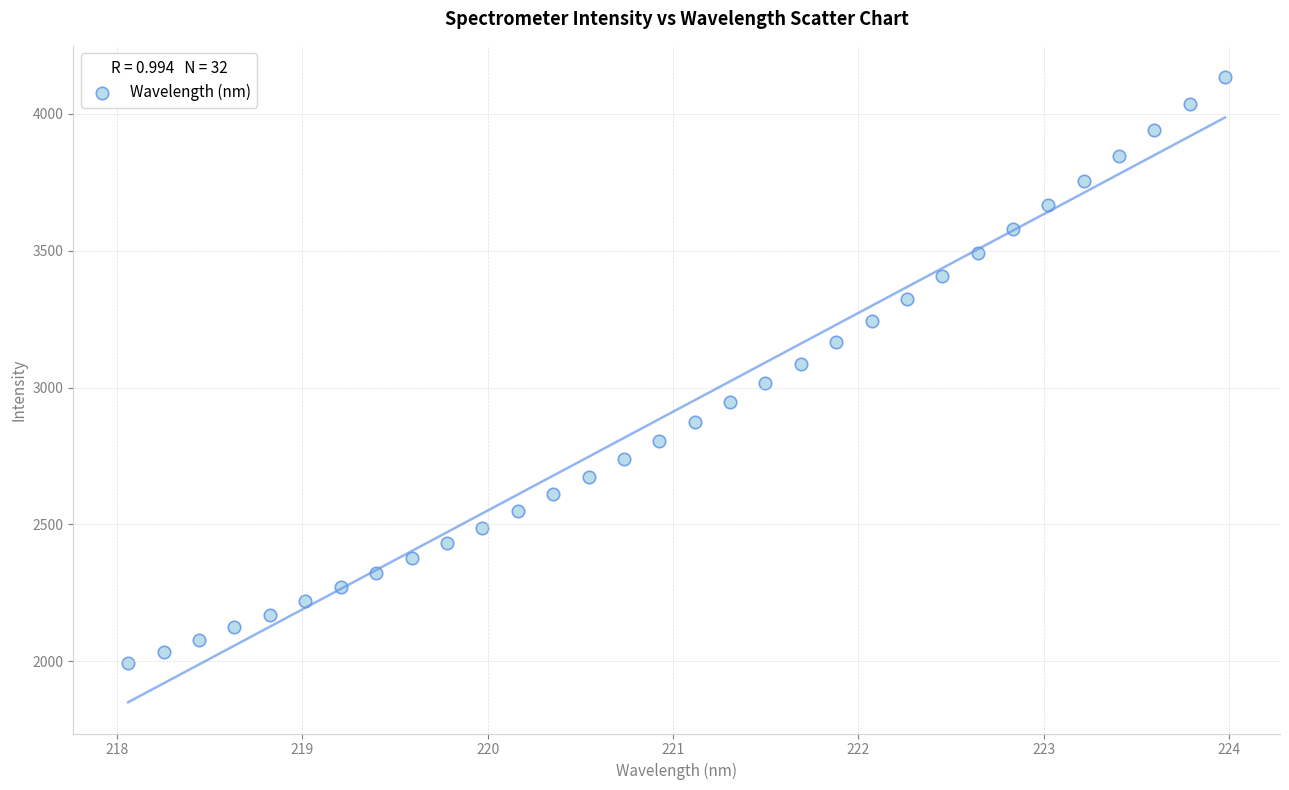

What is the range of X values (max minus min)?

5.9